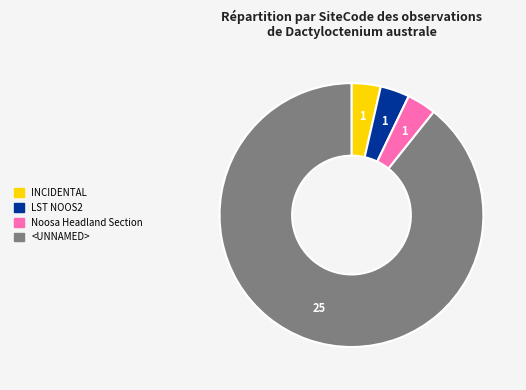

Is there any slice that represents more than half of the pie?

Yes